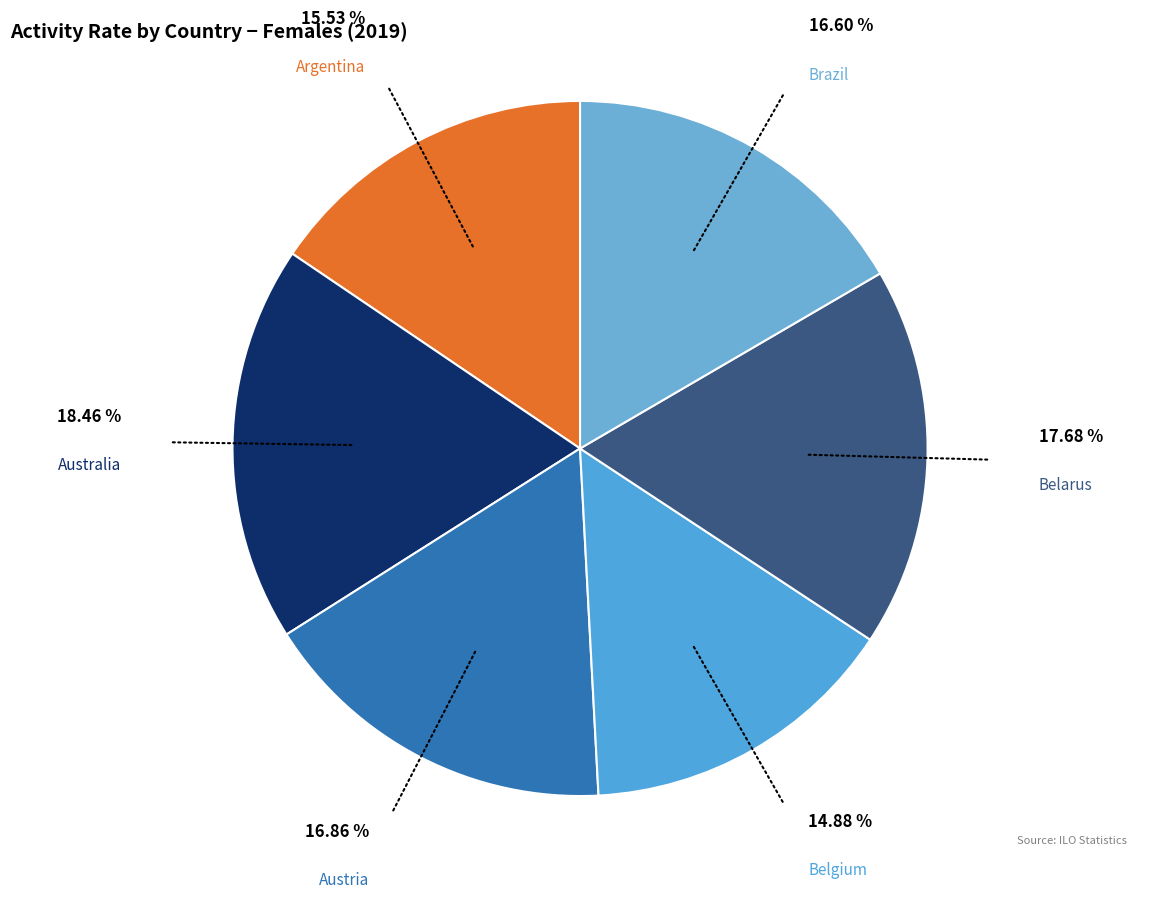

To the nearest percent, what percentage of the pie is Belgium?

15%